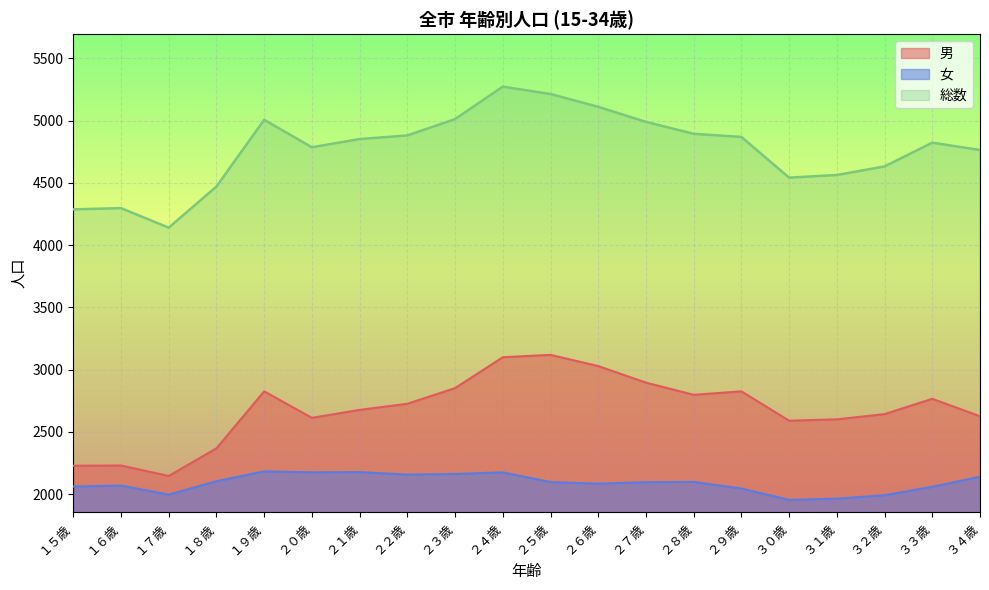

What is the label of the 4th point from the left?

１８歳